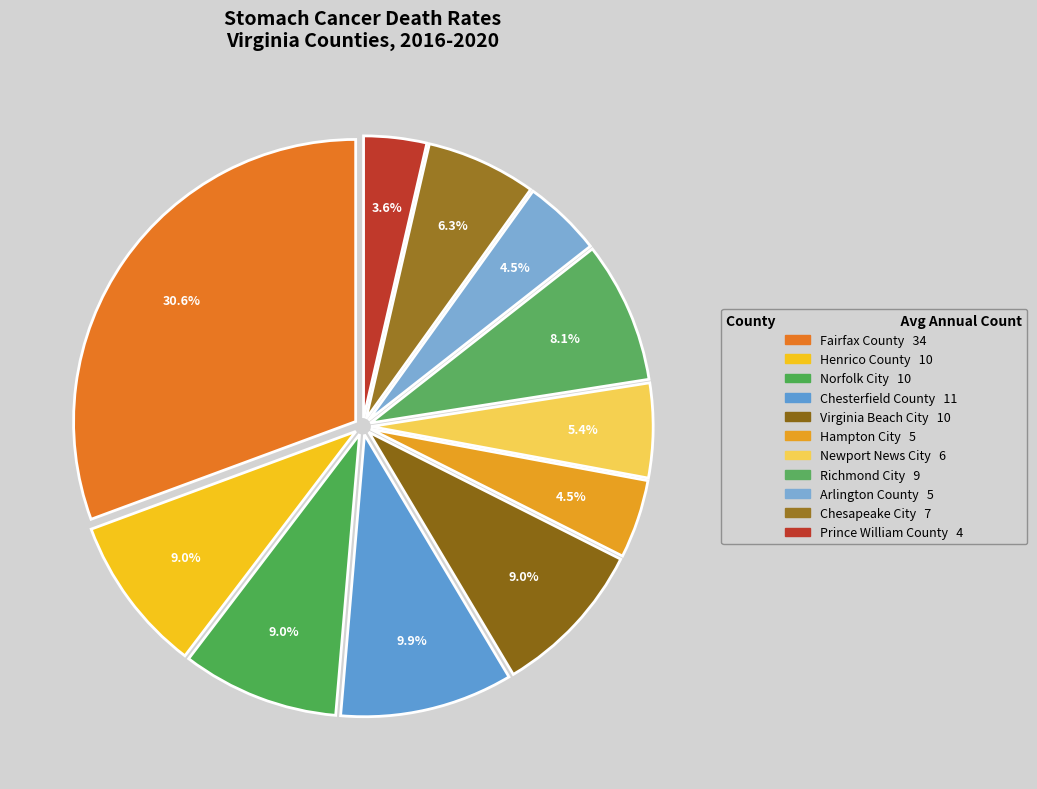

Count the number of slices in the pie.

11